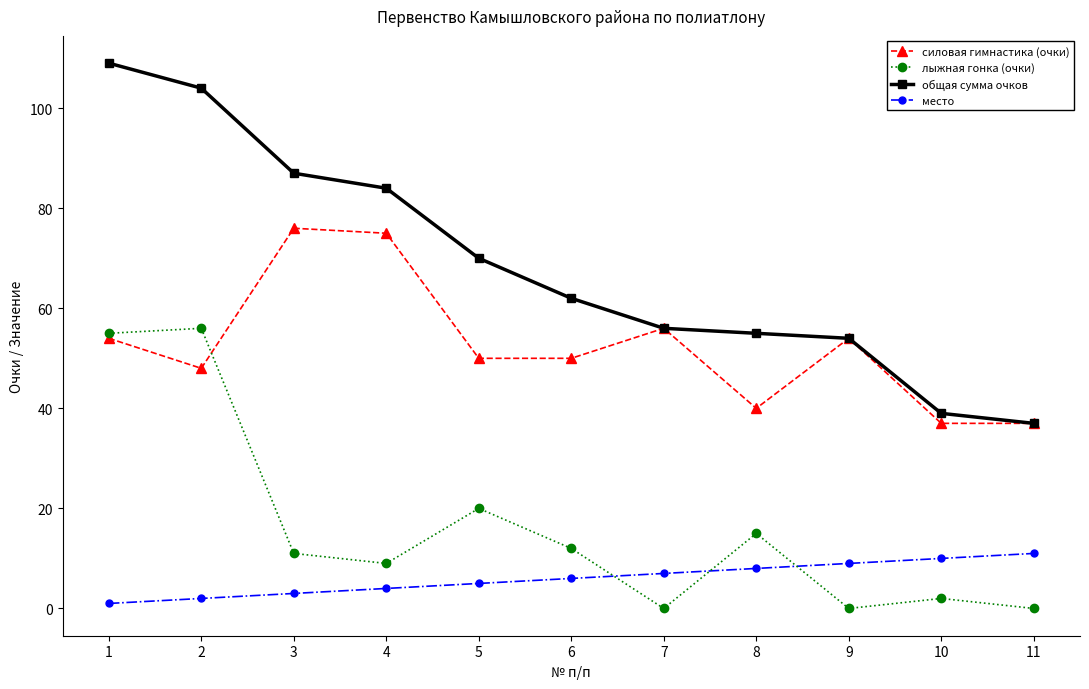

What is the value of the общая сумма очков point at the 3rd from the left?

87